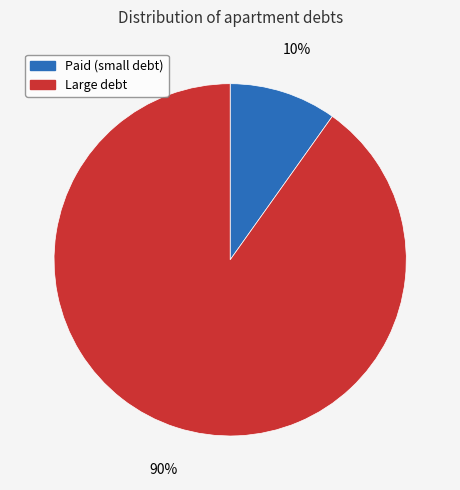

Does any single category account for the majority?

Yes